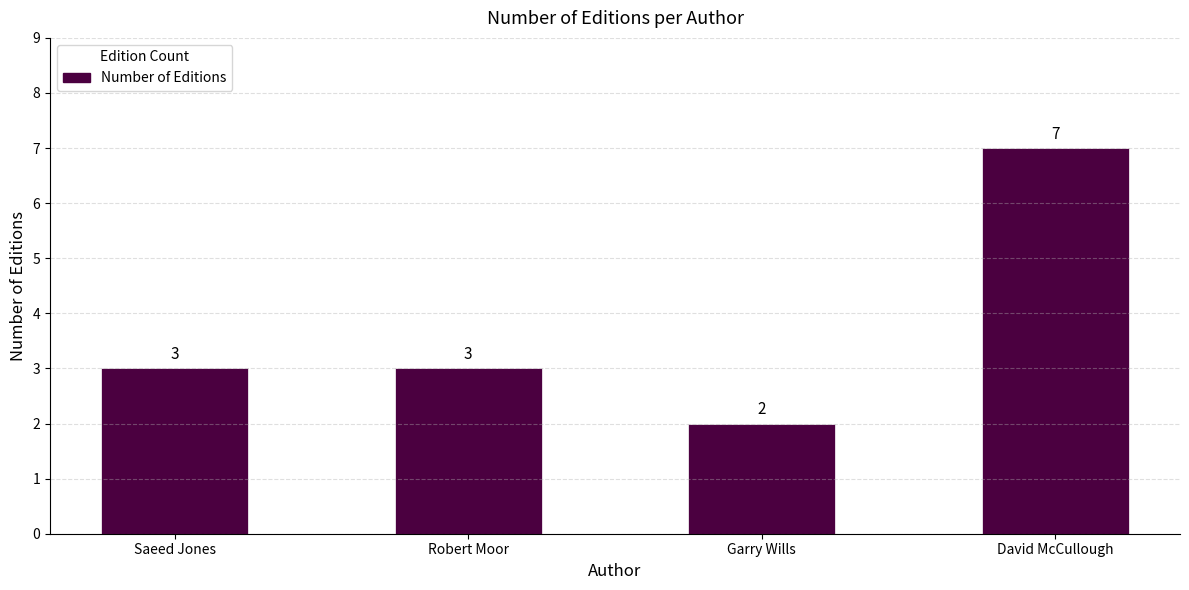

What is the maximum value shown in the chart?

7